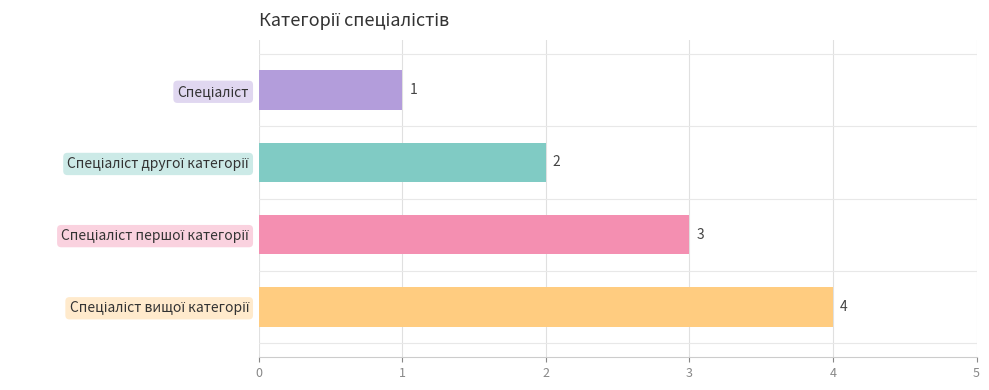

Read the value at Спеціаліст вищої категорії.

4